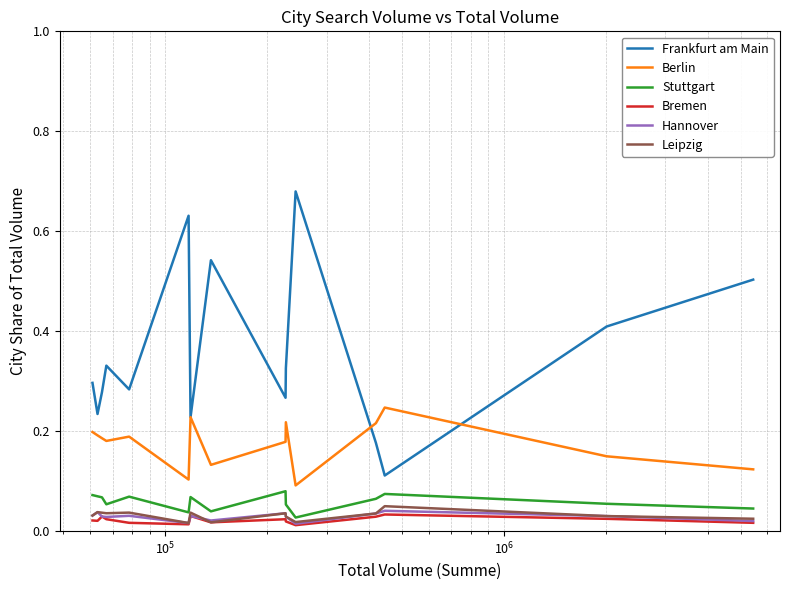

True or false: Hannover and Frankfurt am Main cross at least once.

False